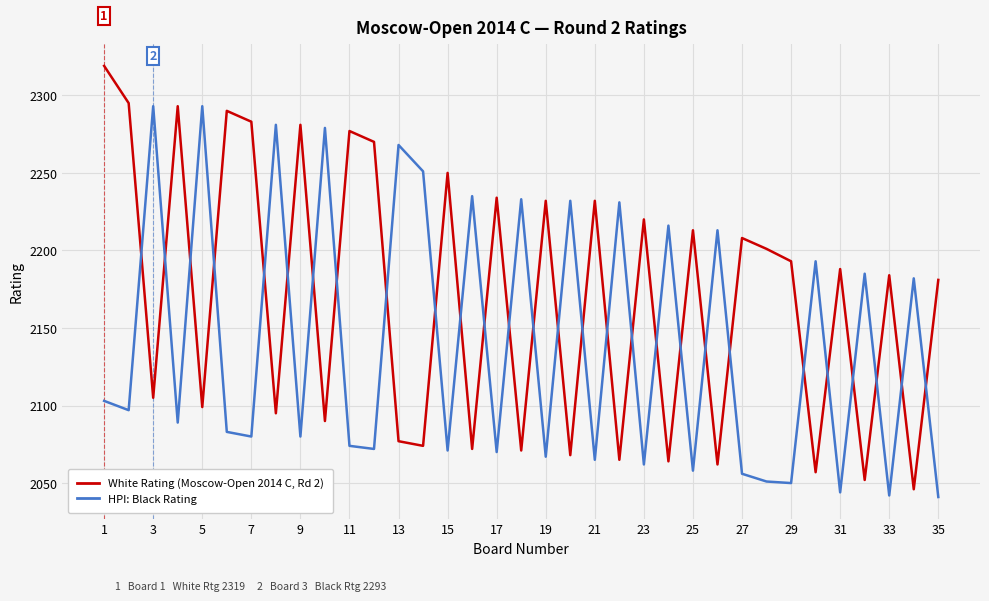

What is the maximum value shown in the chart?

2319